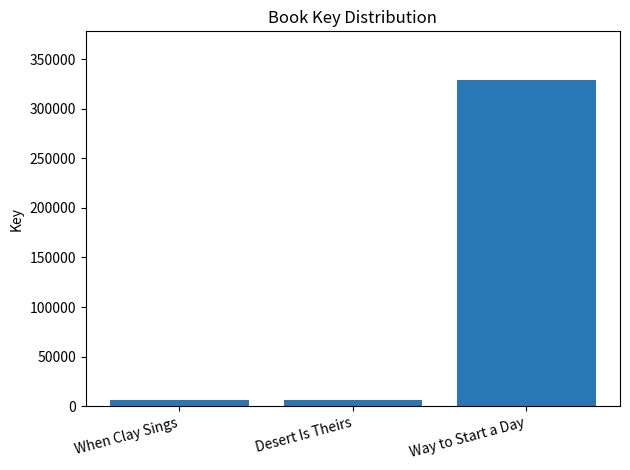

At which label is the value closest to 167231?

Desert Is Theirs